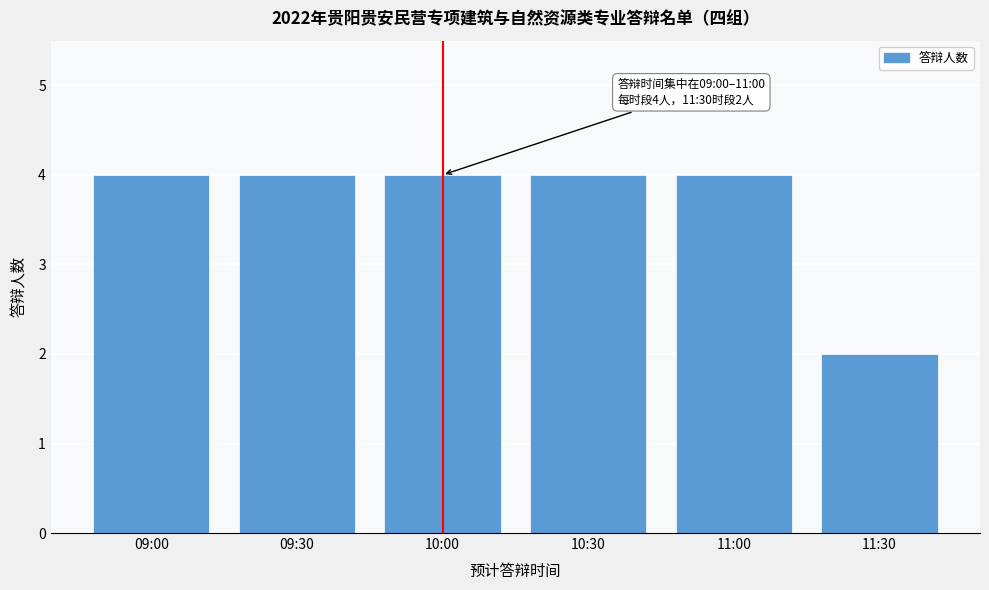

Reading left to right, what are all the values shown in this chart?

4	4	4	4	4	2